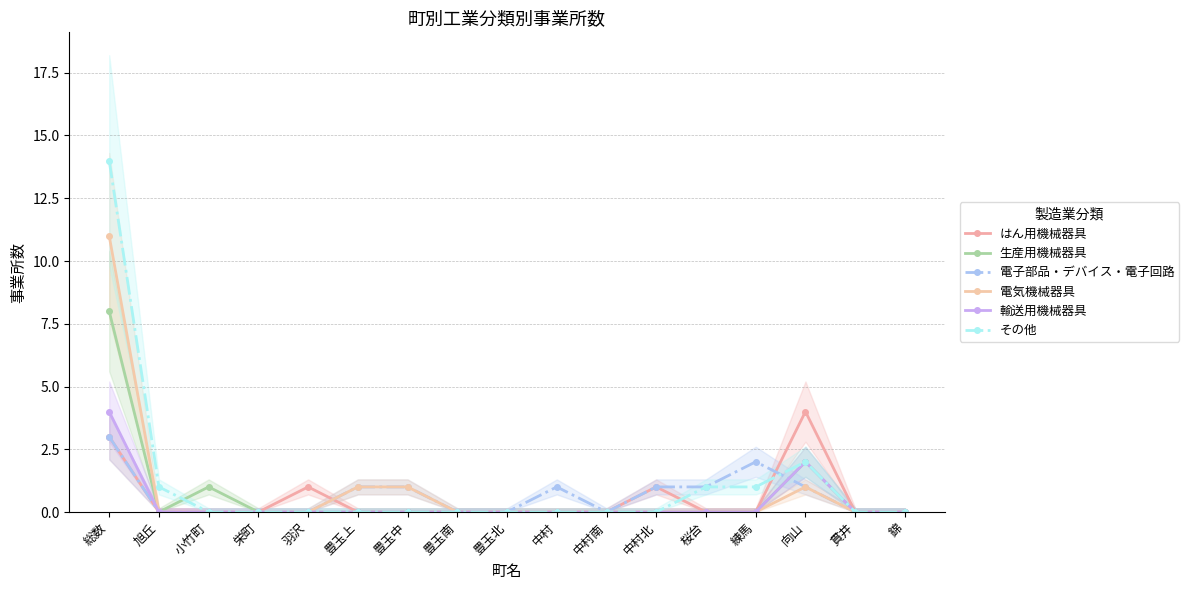

What are all the series names shown in the legend?

はん用機械器具, 生産用機械器具, 電子部品・デバイス・電子回路, 電気機械器具, 輸送用機械器具, その他